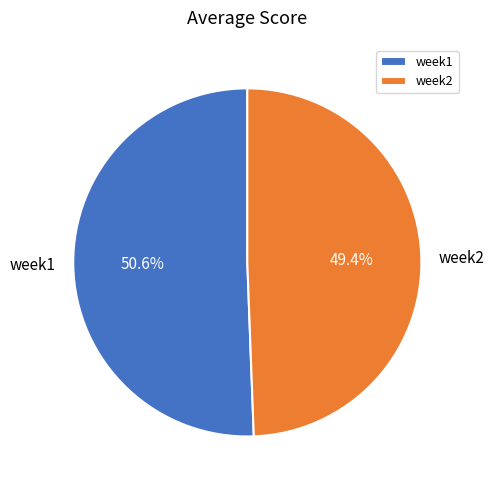

What is the largest slice in the pie chart?

week1